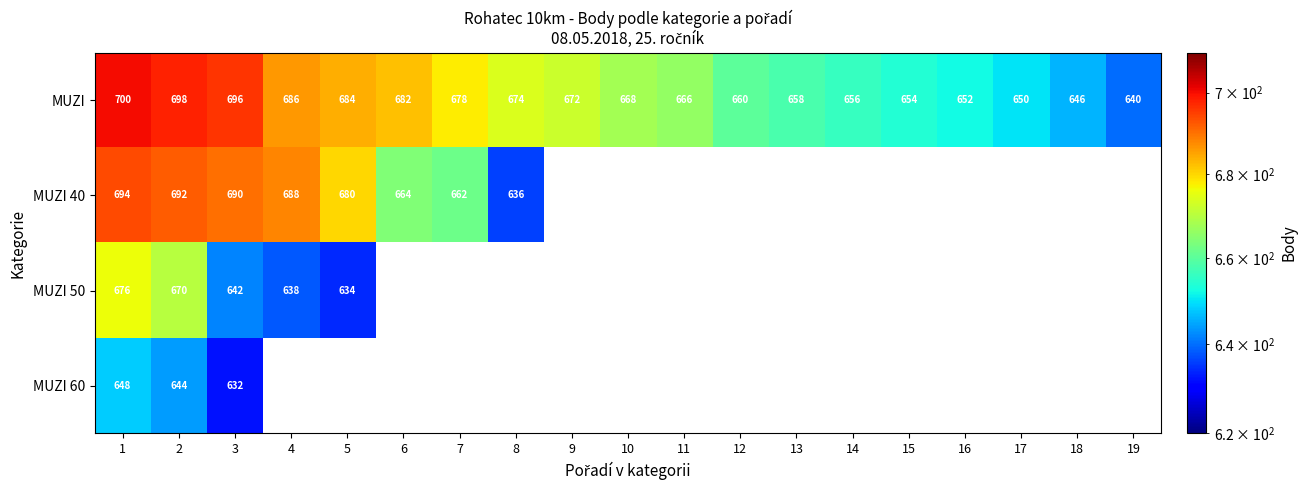

What is the difference between the MUZI values at 11 and 17?

16